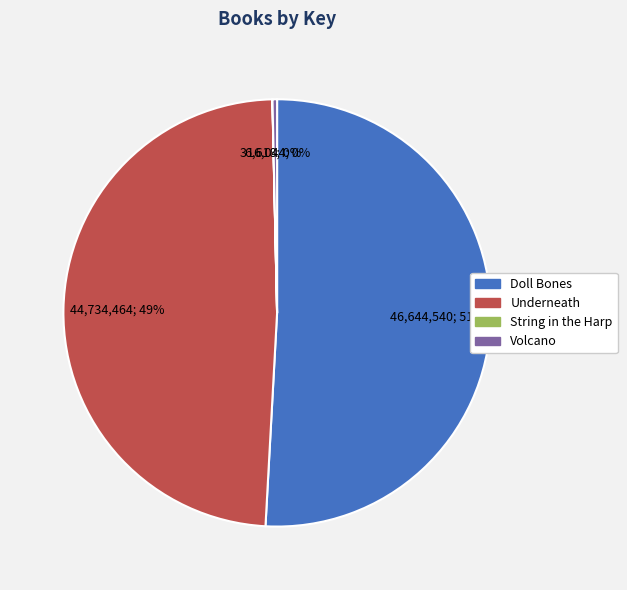

What is the largest slice in the pie chart?

Doll Bones